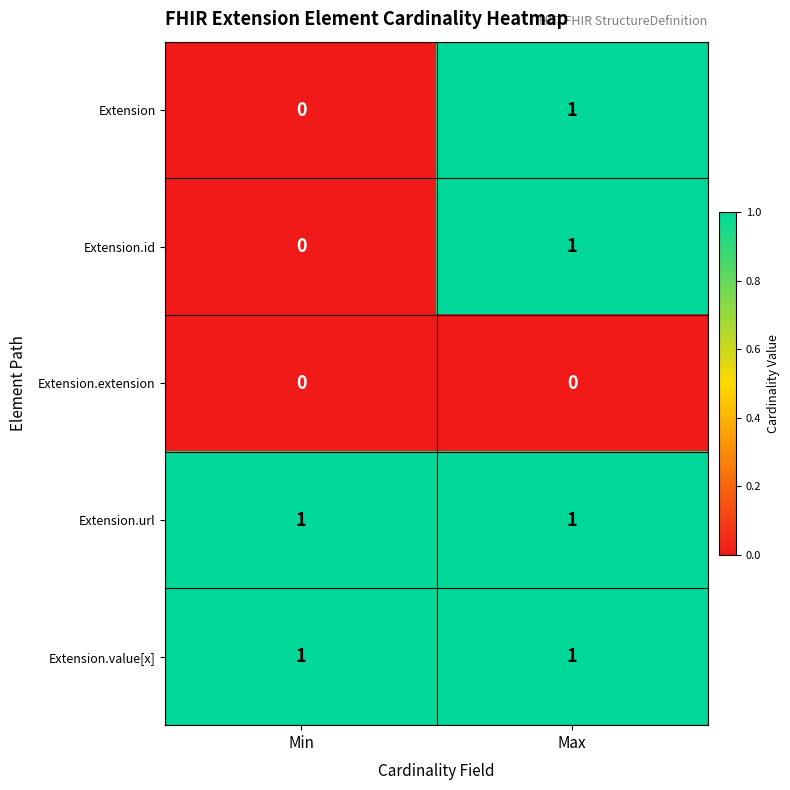

The value of Extension.value[x] at Max is 1. True or false?

True